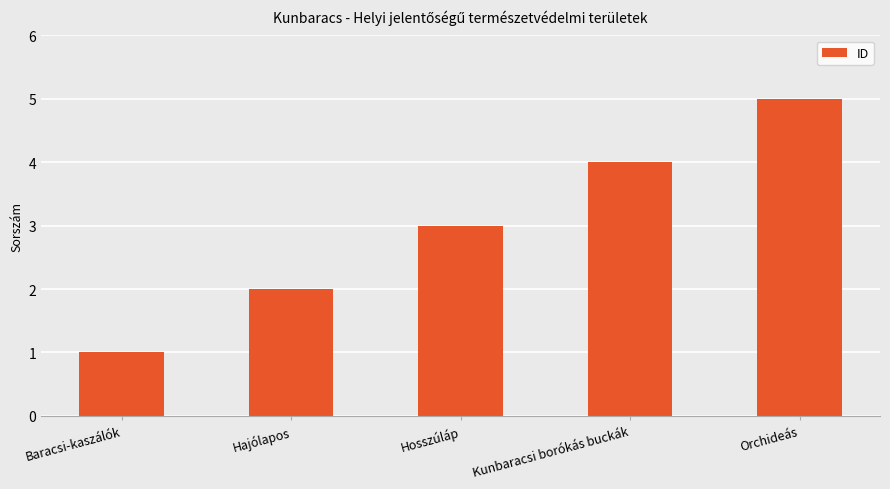

Rank the categories by value from lowest to highest.

Baracsi-kaszálók, Hajólapos, Hosszúláp, Kunbaracsi borókás buckák, Orchideás